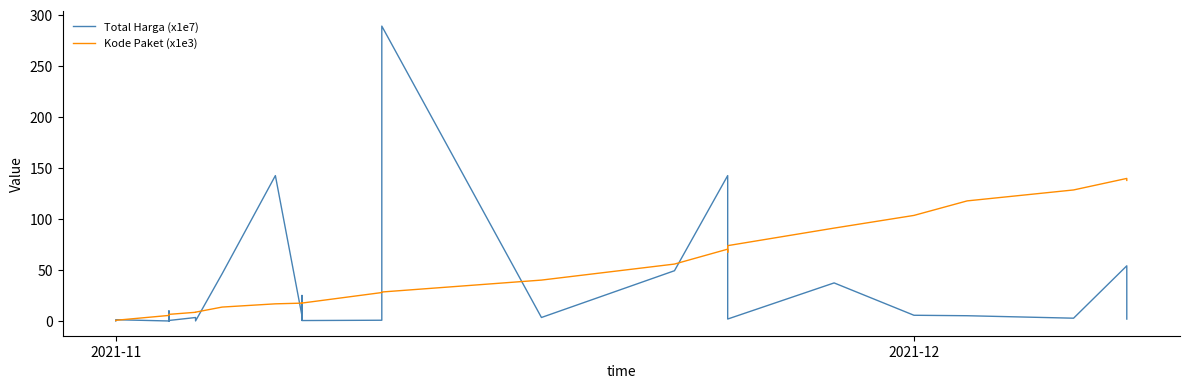

Between which two adjacent categories do Total Harga (x1e7) and Kode Paket (x1e3) first intersect?

2021-11 and 2021-11